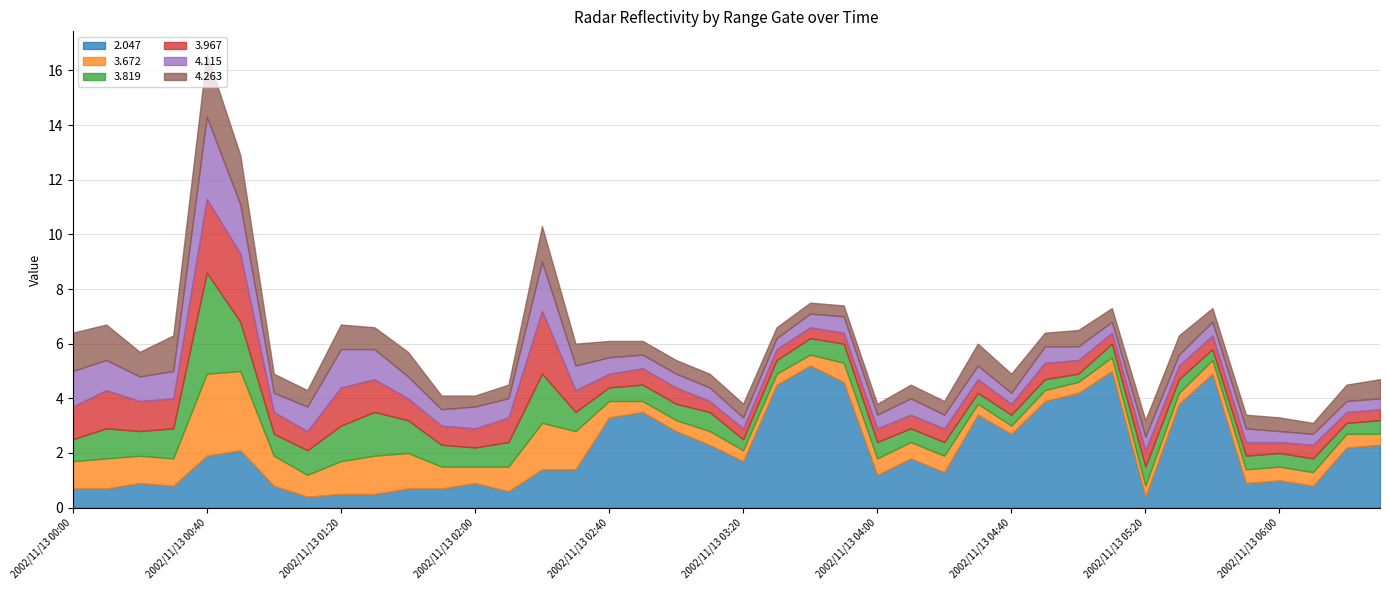

True or false: 4.263 and 3.672 cross at least once.

True